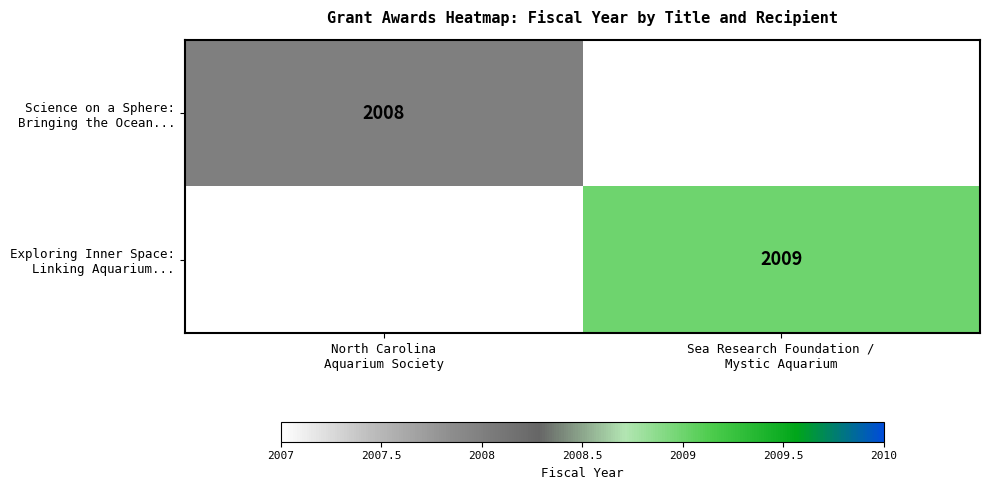

Rank the series at North Carolina Aquarium Society from lowest to highest value.

Exploring Inner Space: Linking Aquarium..., Science on a Sphere: Bringing the Ocean...